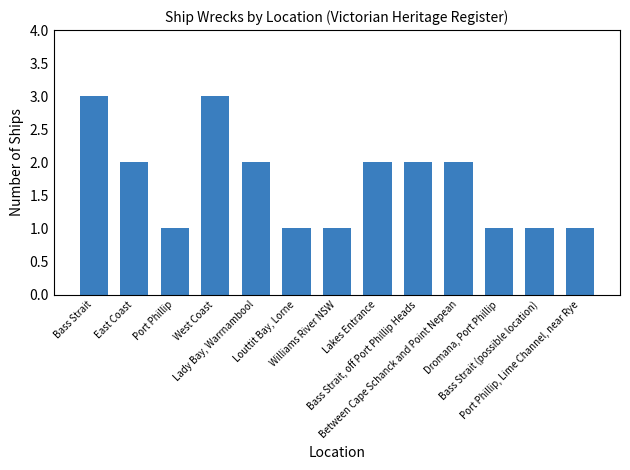

Count the number of categories in the chart.

13